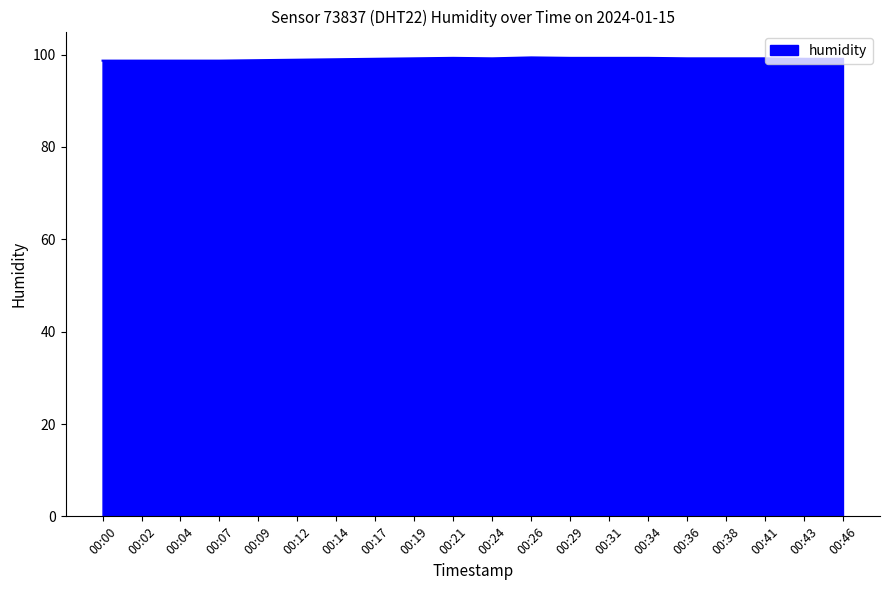

How many lines are shown in the chart?

1